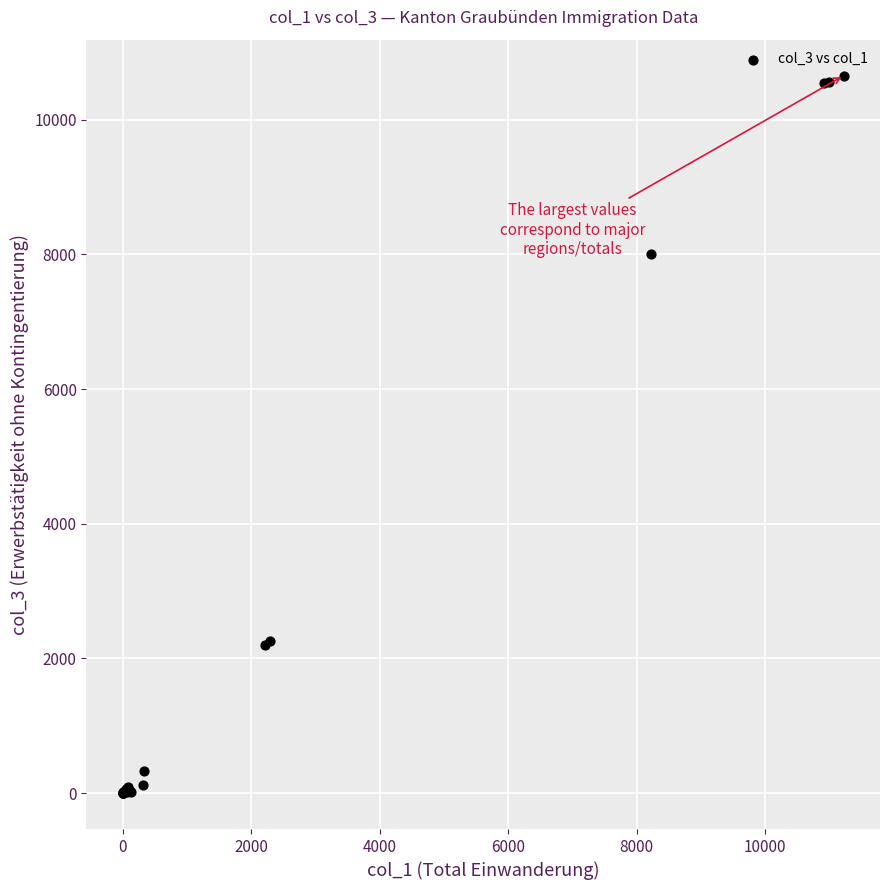

What Y value in the scatter plot is closest to 5327?

8003